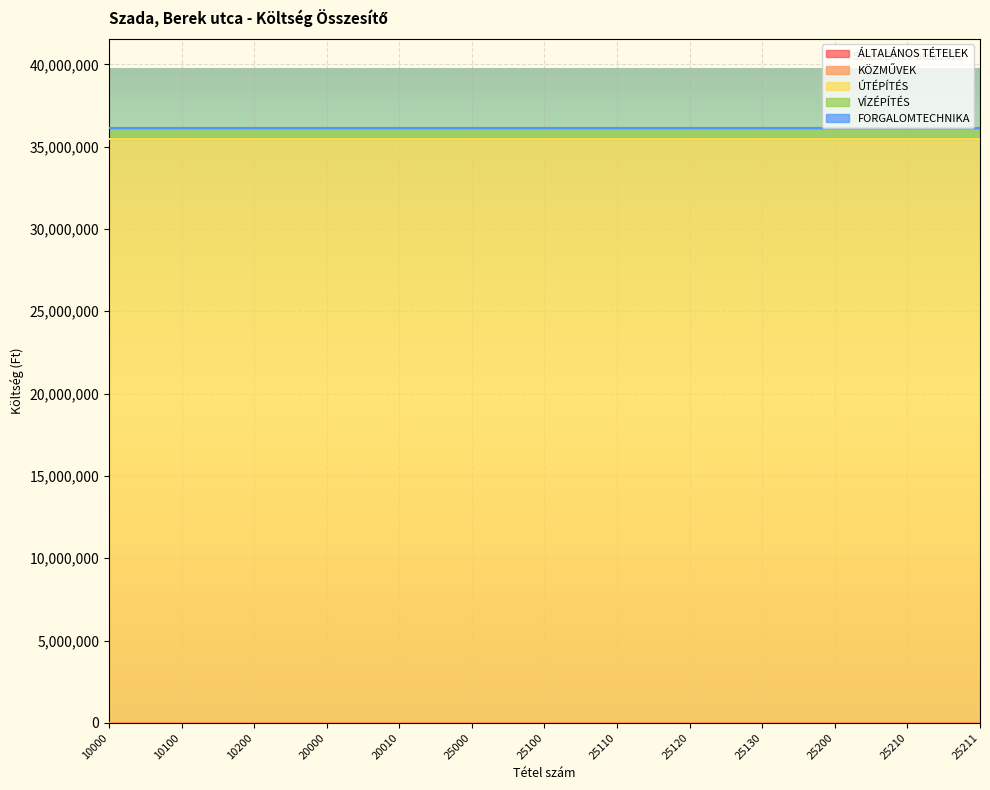

At which label does FORGALOMTECHNIKA reach its minimum?

10000